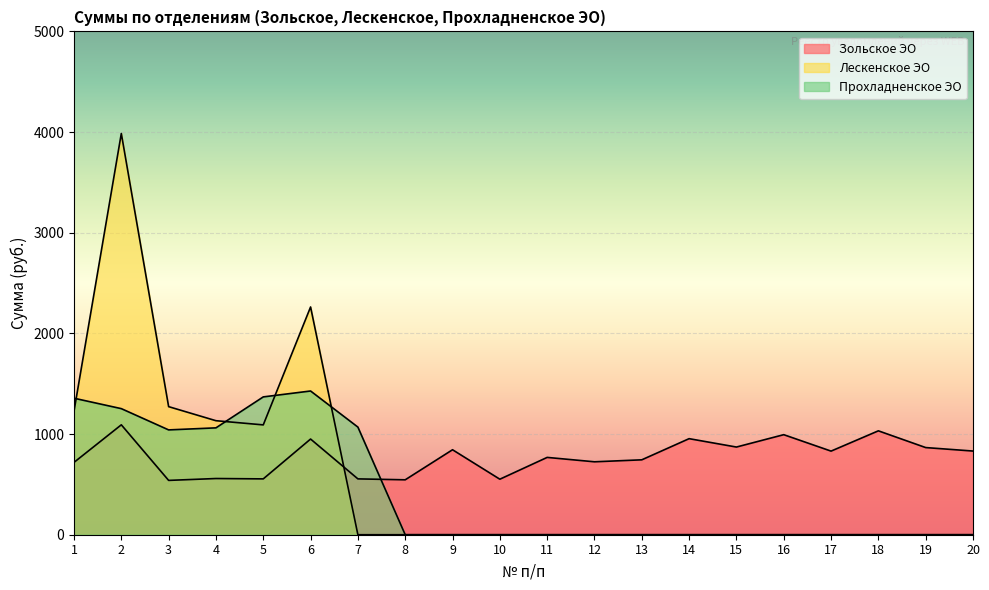

At which label does Зольское ЭО first exceed 830?

2